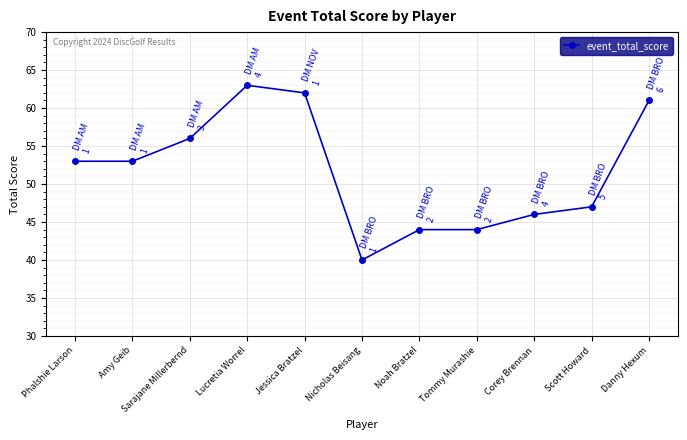

What is the minimum value shown in the chart?

40